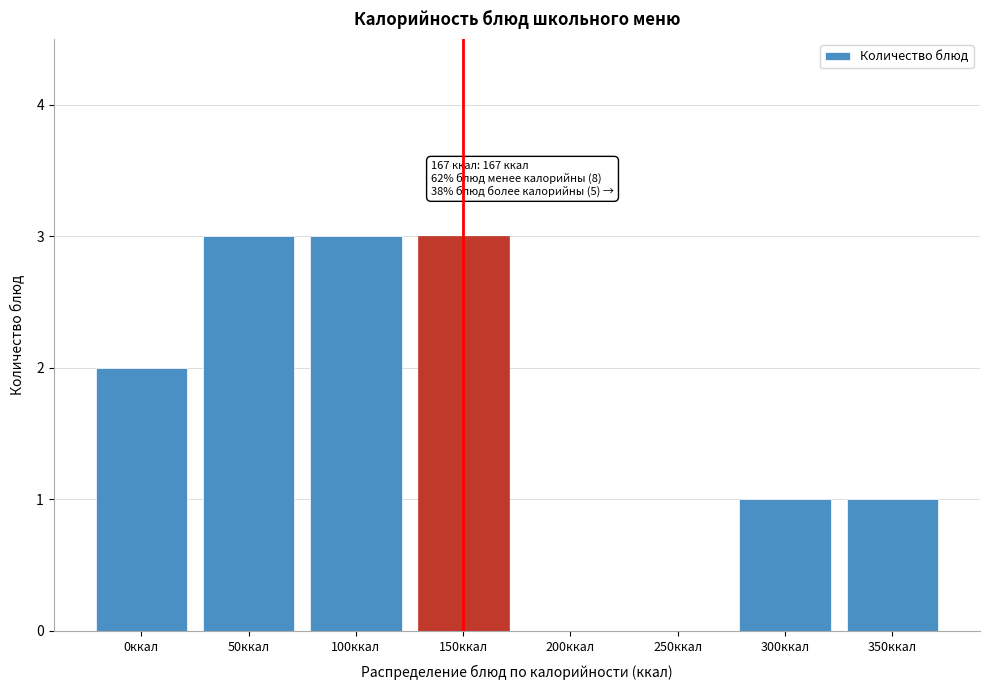

Reading left to right, extract all data points from this chart.

0ккал=2	50ккал=3	100ккал=3	150ккал=3	200ккал=0	250ккал=0	300ккал=1	350ккал=1